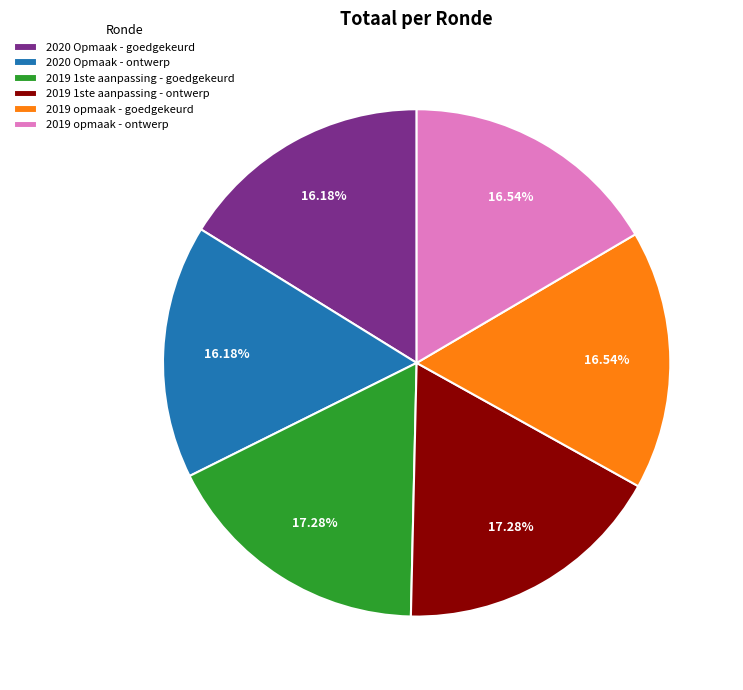

Combined, do 2019 opmaak - ontwerp and 2020 Opmaak - goedgekeurd account for over 50%?

No